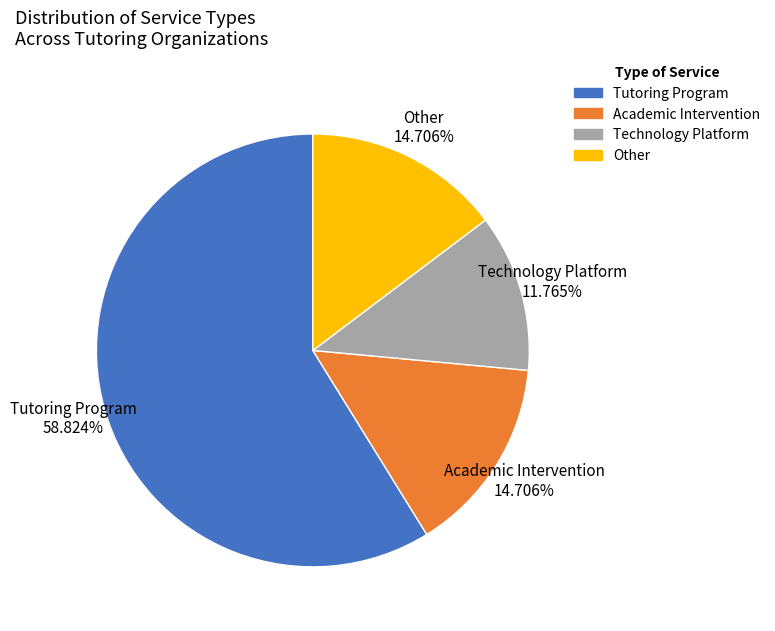

Between Tutoring Program and Technology Platform, which is larger?

Tutoring Program